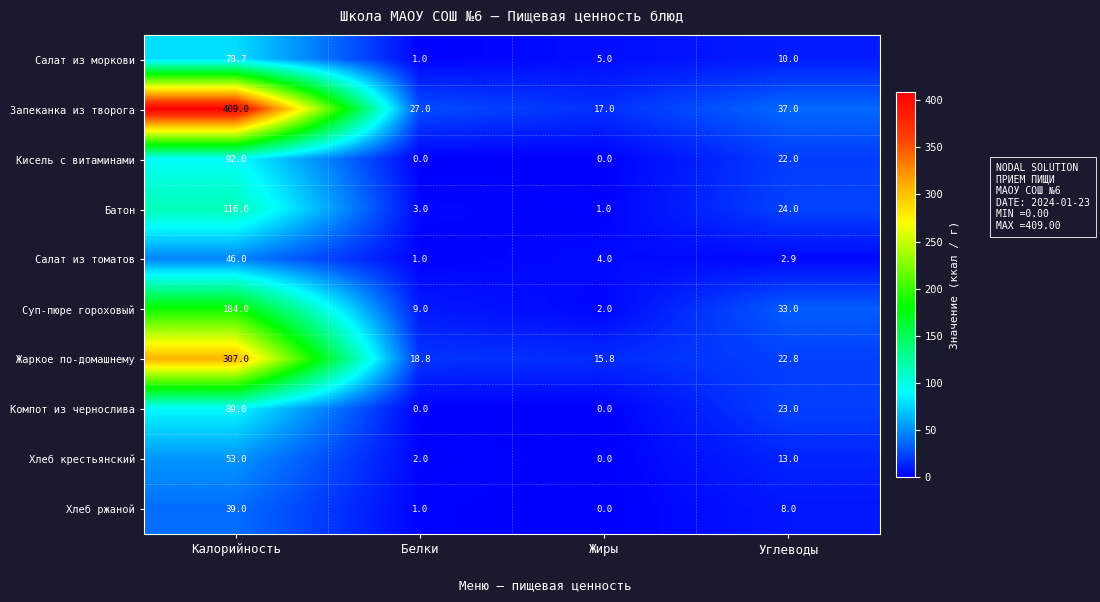

Where is Салат из томатов nearest to the value 23?

Жиры